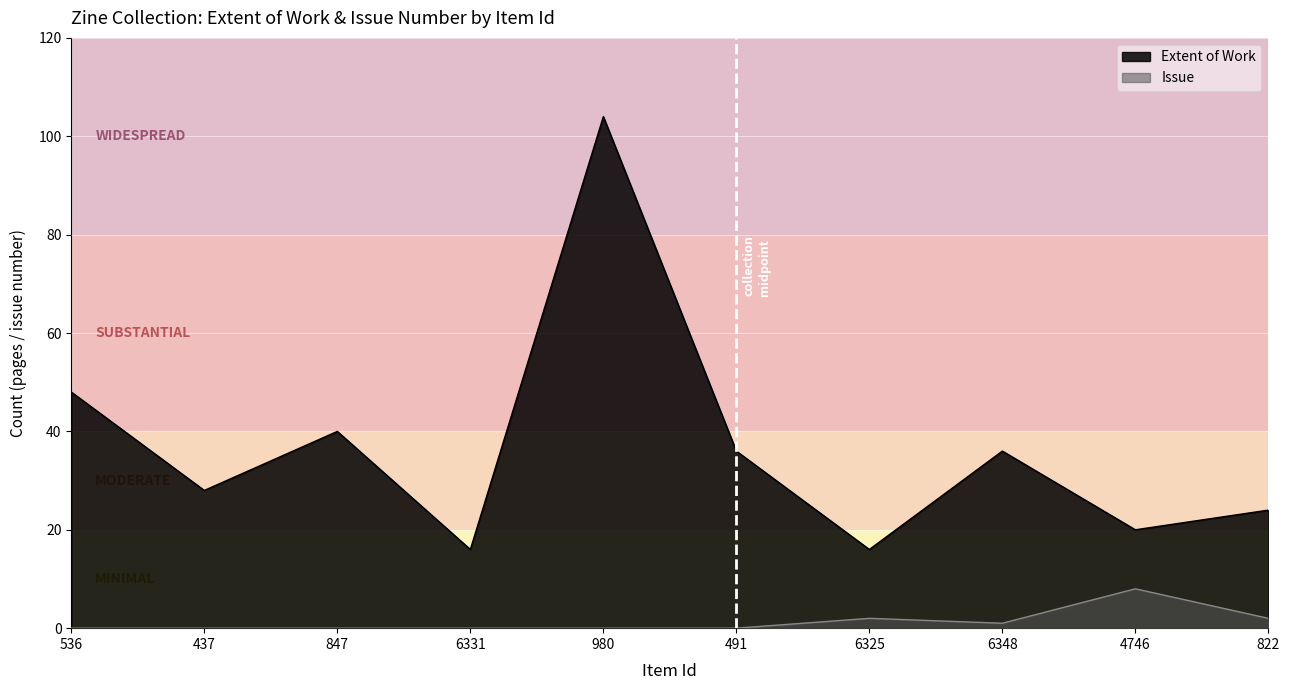

How many values in the Extent of Work series are below 36?

5